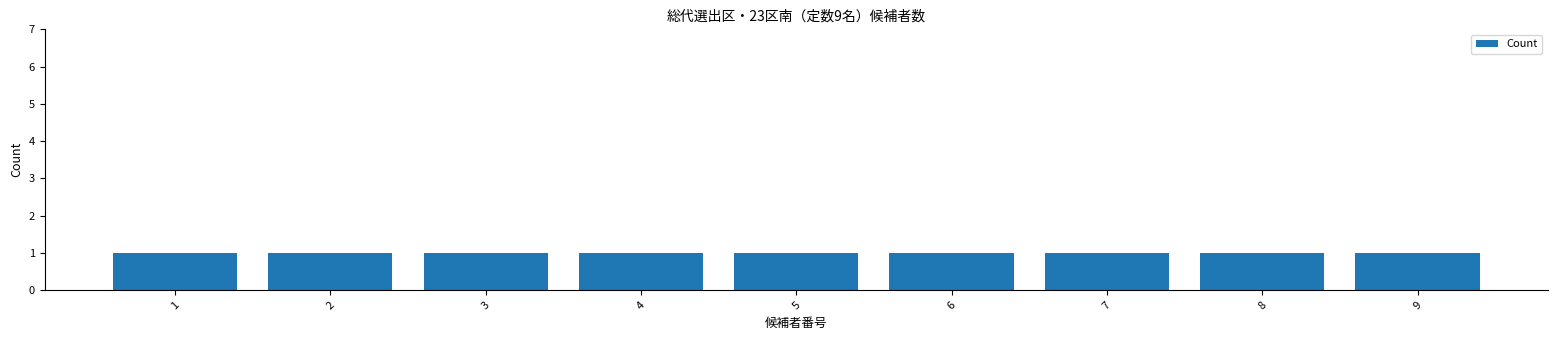

How many bars are there in total?

9